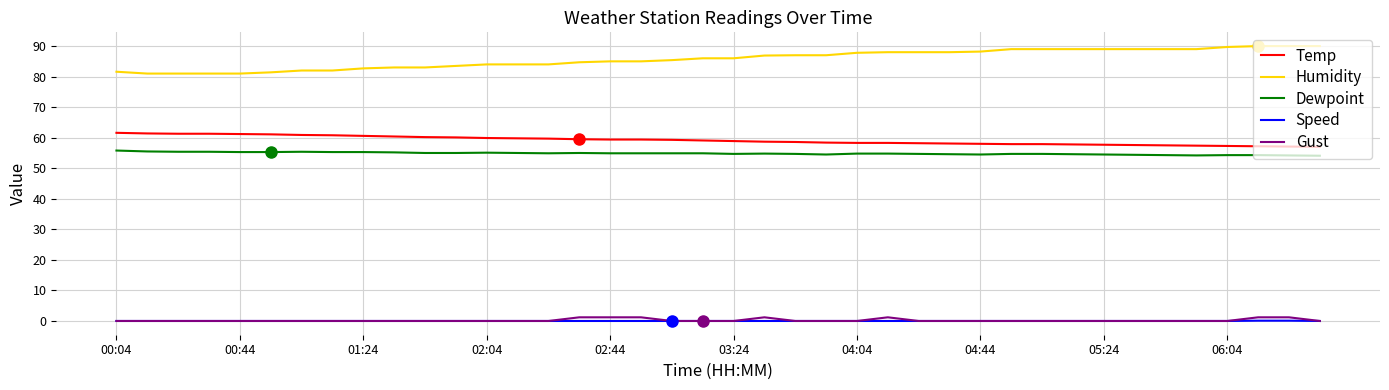

What is the greatest value displayed?

90.0